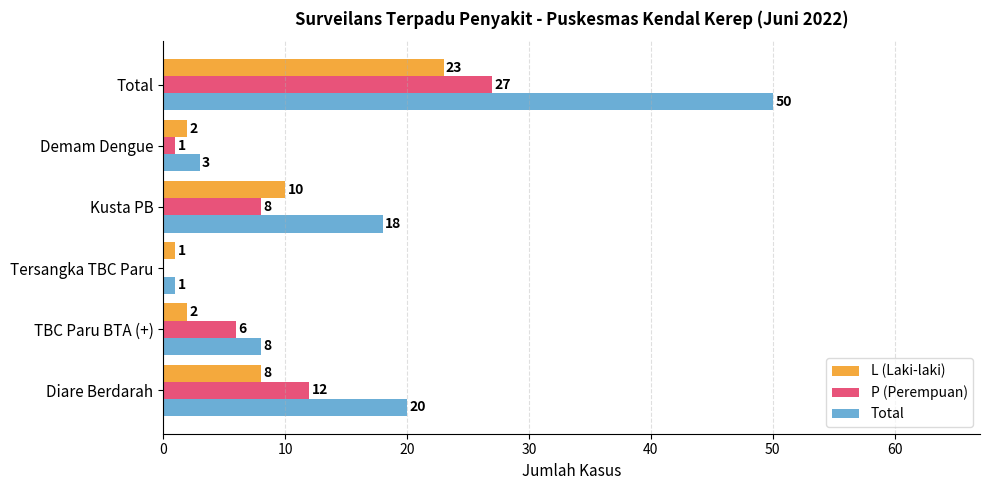

Between Kusta PB and Total, which series saw the biggest shift?

Total